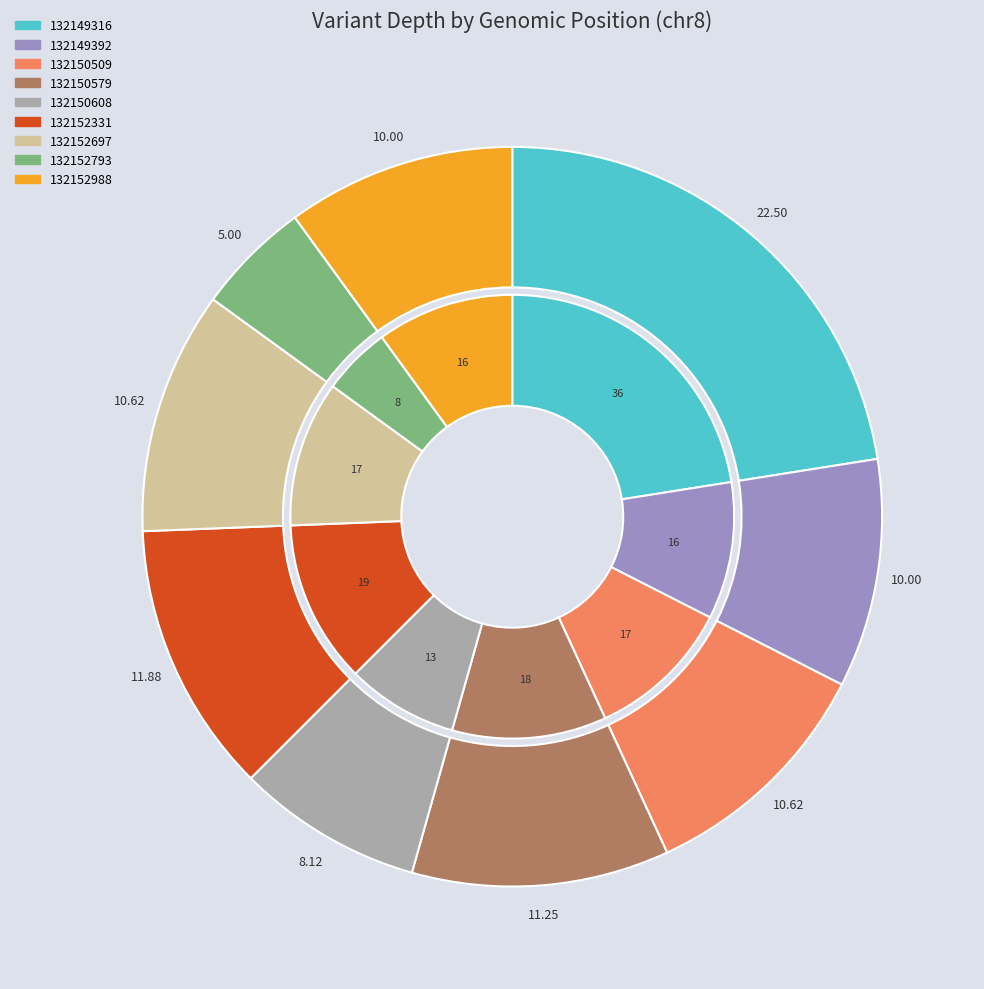

Is there any slice that represents more than half of the pie?

No